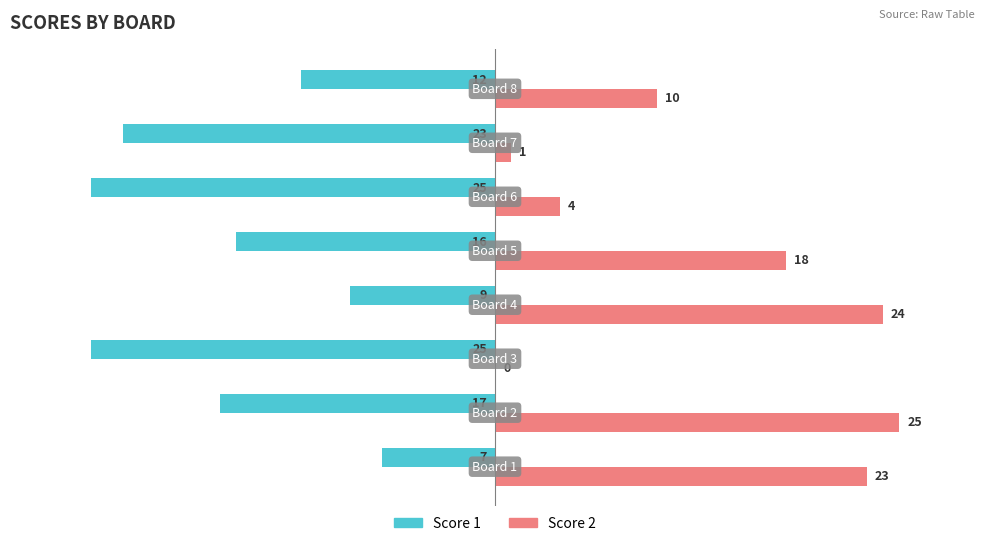

What is the highest value of the Score 1 series?

-7